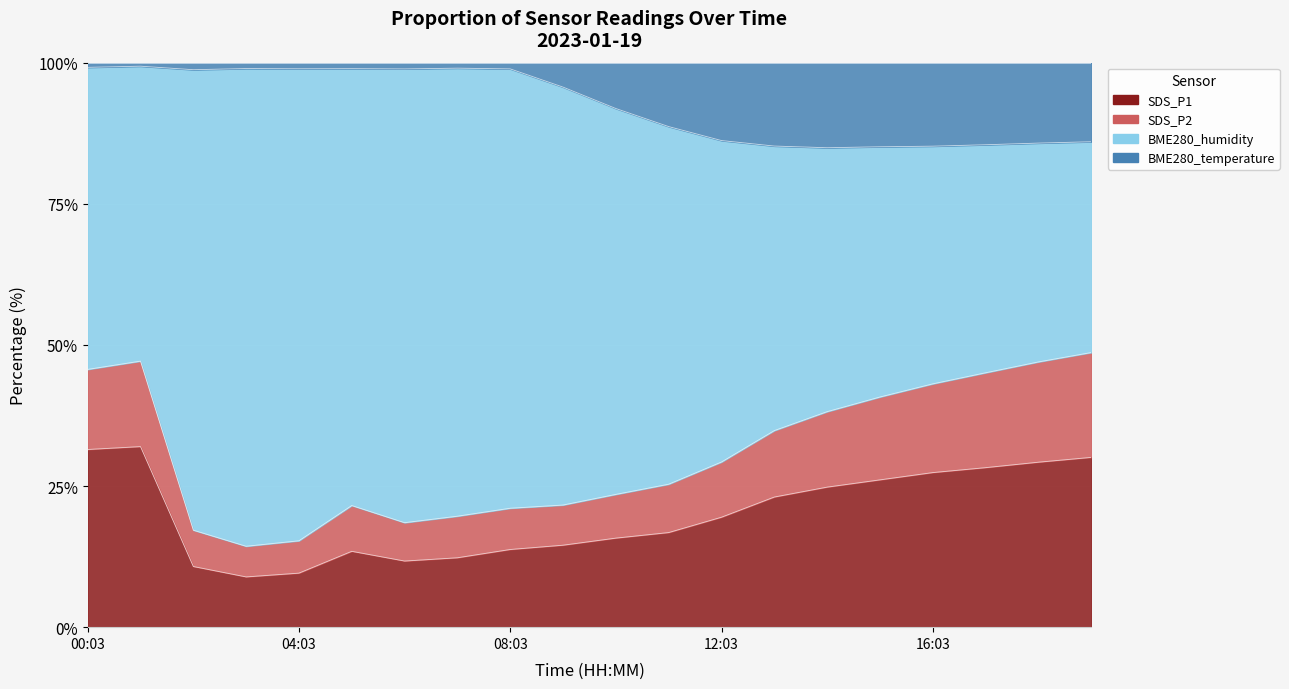

Is the value of SDS_P2 at 11:03 greater than the value of BME280_temperature at 16:03?

No